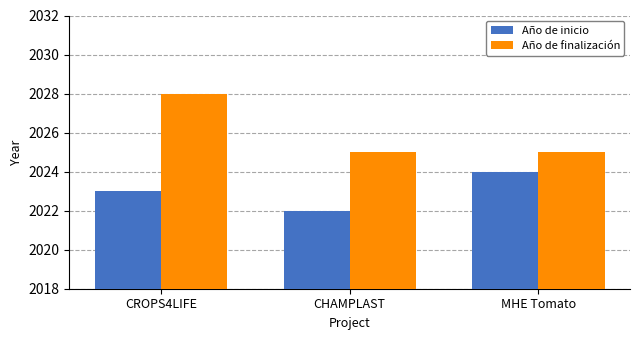

True or false: Año de finalización has a value of 2028 at CROPS4LIFE.

True